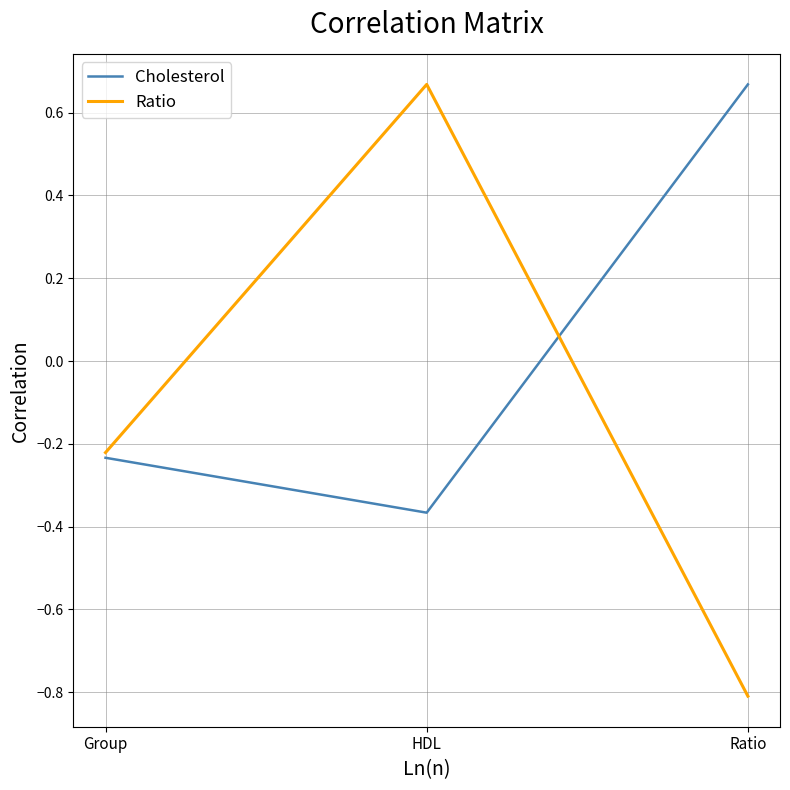

Which series has the largest total across all categories?

Cholesterol